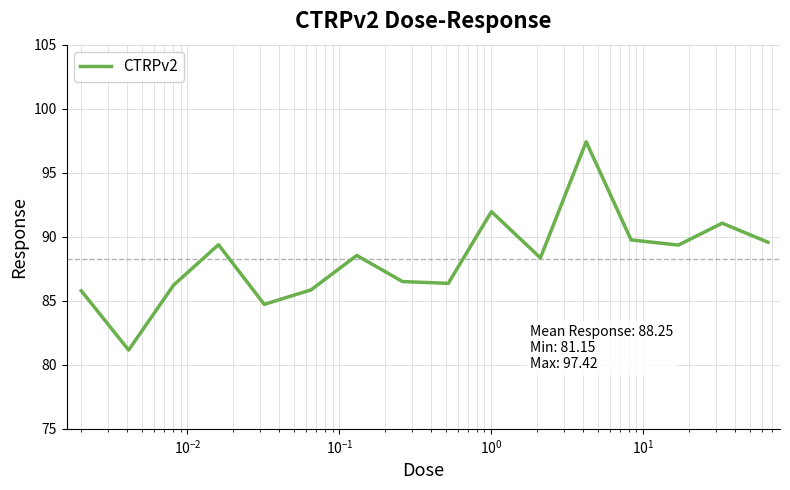

What is the sum of all values?

1412.0